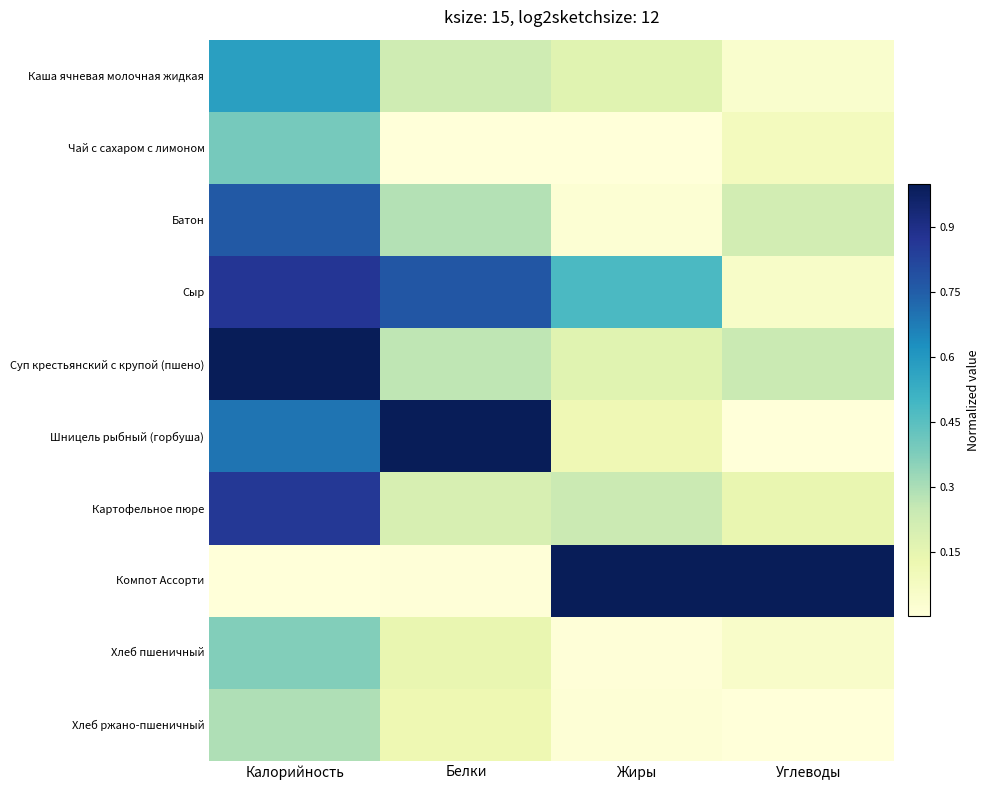

Which category has the highest value across all series?

Калорийность